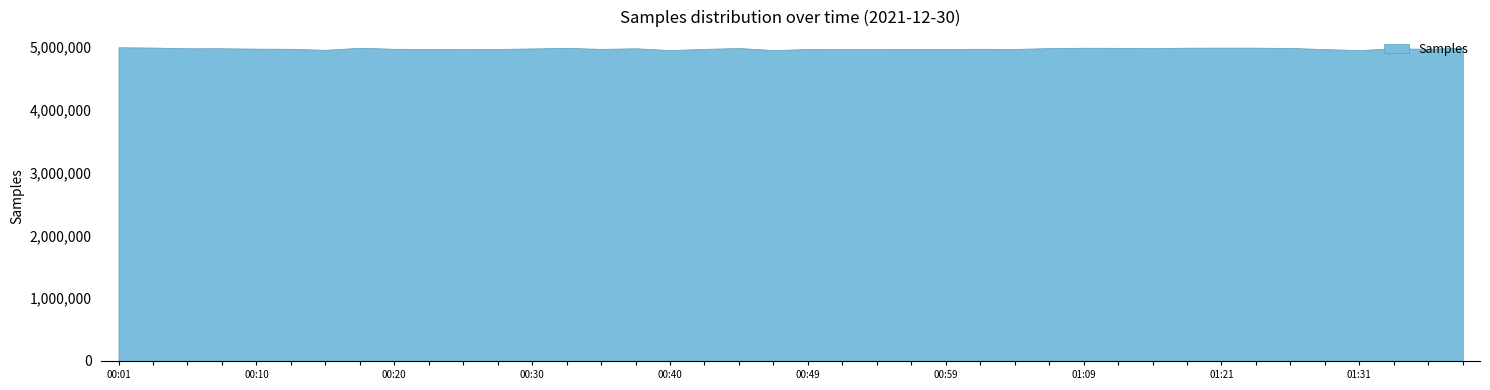

Reading right to left, extract all data points from this chart.

01:38=4989064	01:36=4971492	01:33=4978913	01:31=4950944	01:29=4966512	01:26=4984826	01:24=4989447	01:21=4989447	01:16=4988975	01:14=4982467	01:11=4986558	01:09=4988376	01:07=4981657	01:04=4969604	01:02=4970848	00:59=4969406	00:57=4969166	00:54=4966623	00:52=4966606	00:49=4967406	00:47=4951320	00:45=4983637	00:42=4970165	00:40=4951225	00:37=4980120	00:35=4969342	00:32=4987115	00:30=4977007	00:28=4969237	00:25=4966934	00:23=4968726	00:20=4971142	00:18=4987794	00:15=4955078	00:13=4971355	00:10=4973792	00:08=4979741	00:05=4979581	00:03=4990981	00:01=4995825